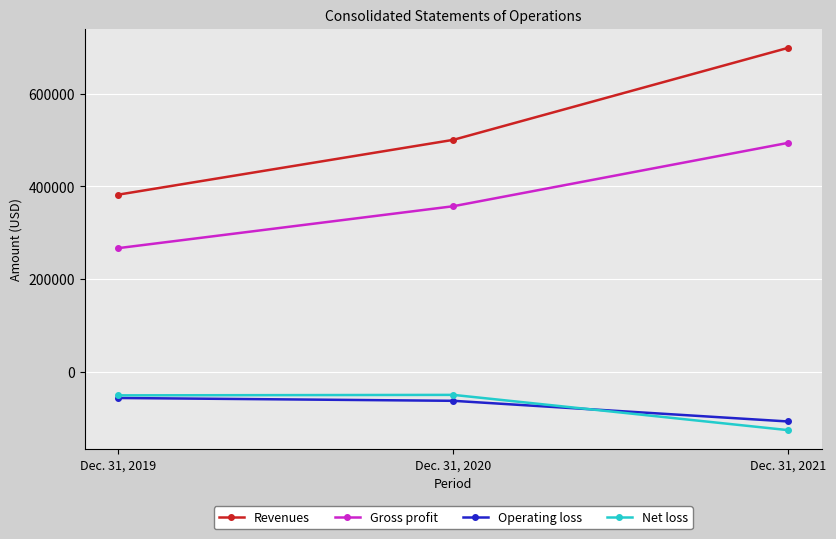

Between Dec. 31, 2019 and Dec. 31, 2021, which series saw the biggest shift?

Revenues